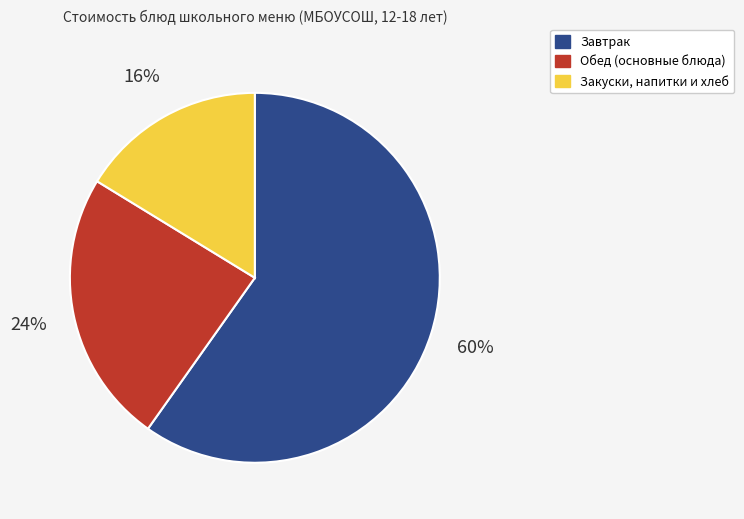

To the nearest percent, what is the average slice percentage?

33%